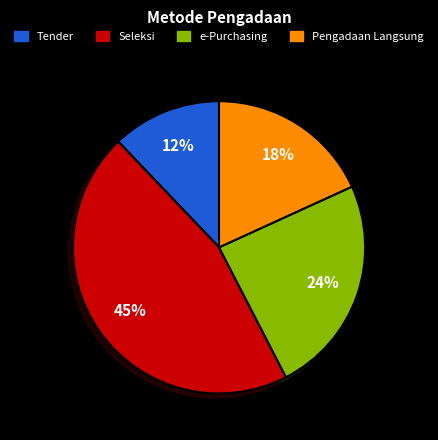

To the nearest percent, what is the average slice percentage?

25%